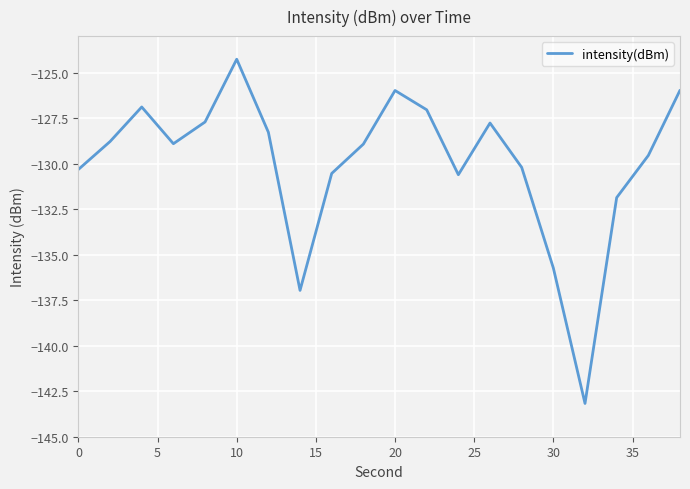

What is the greatest value displayed?

-124.3